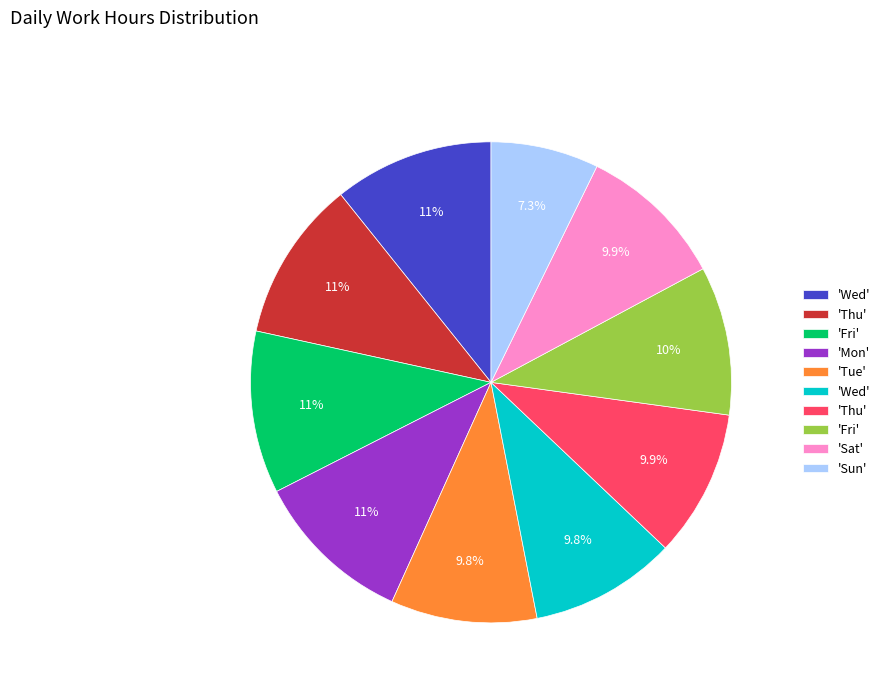

Does any single category account for the majority?

No